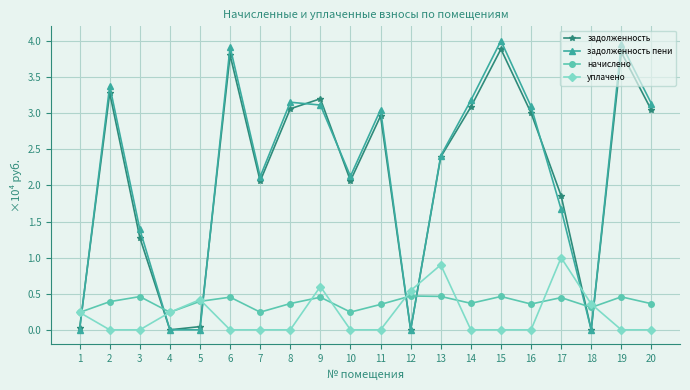

Is it true that уплачено equals 0.6 at 14?

False